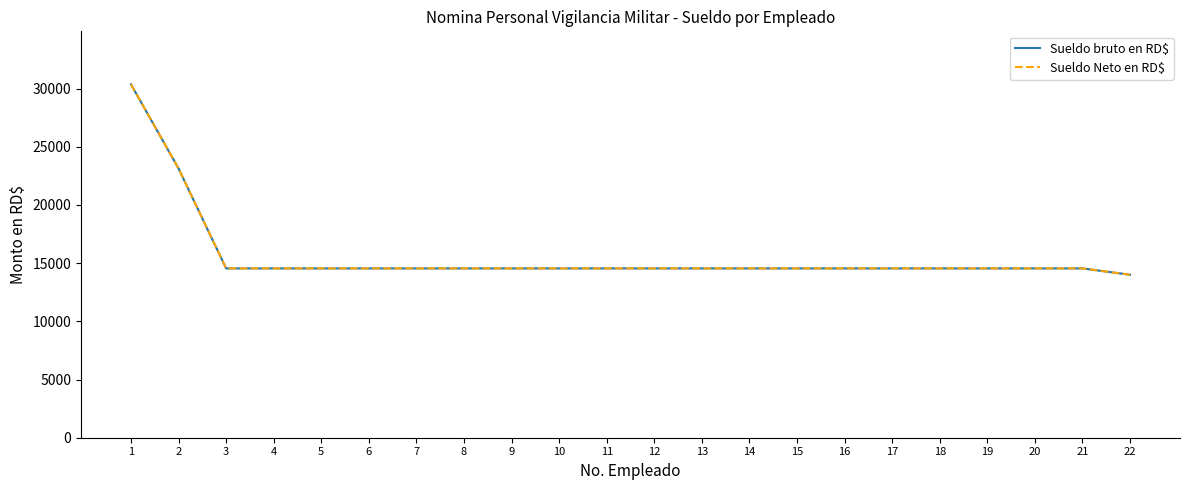

True or false: Sueldo bruto en RD$ has more than 0 points higher than both neighbors.

False